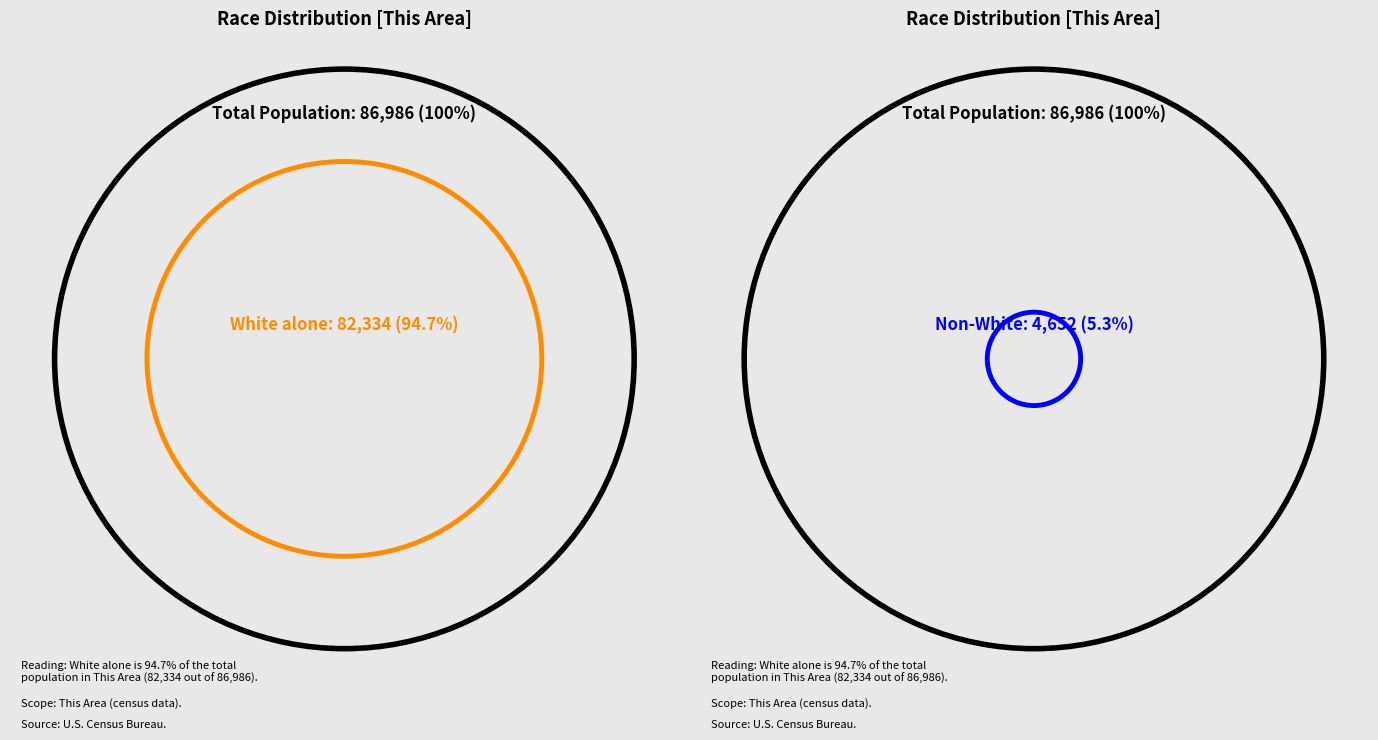

Which slice represents more than half of the pie?

White alone